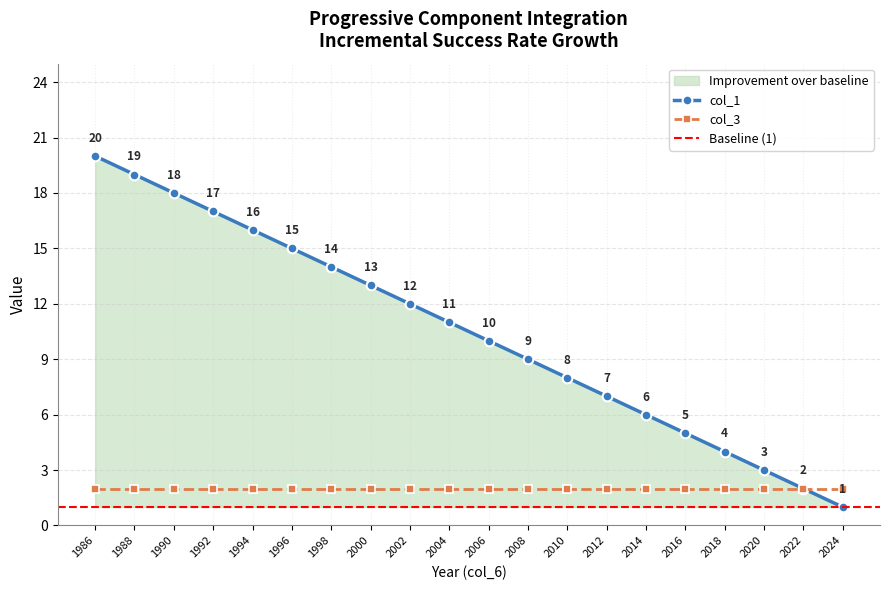

The value of col_3 at 1996 is 1. True or false?

False